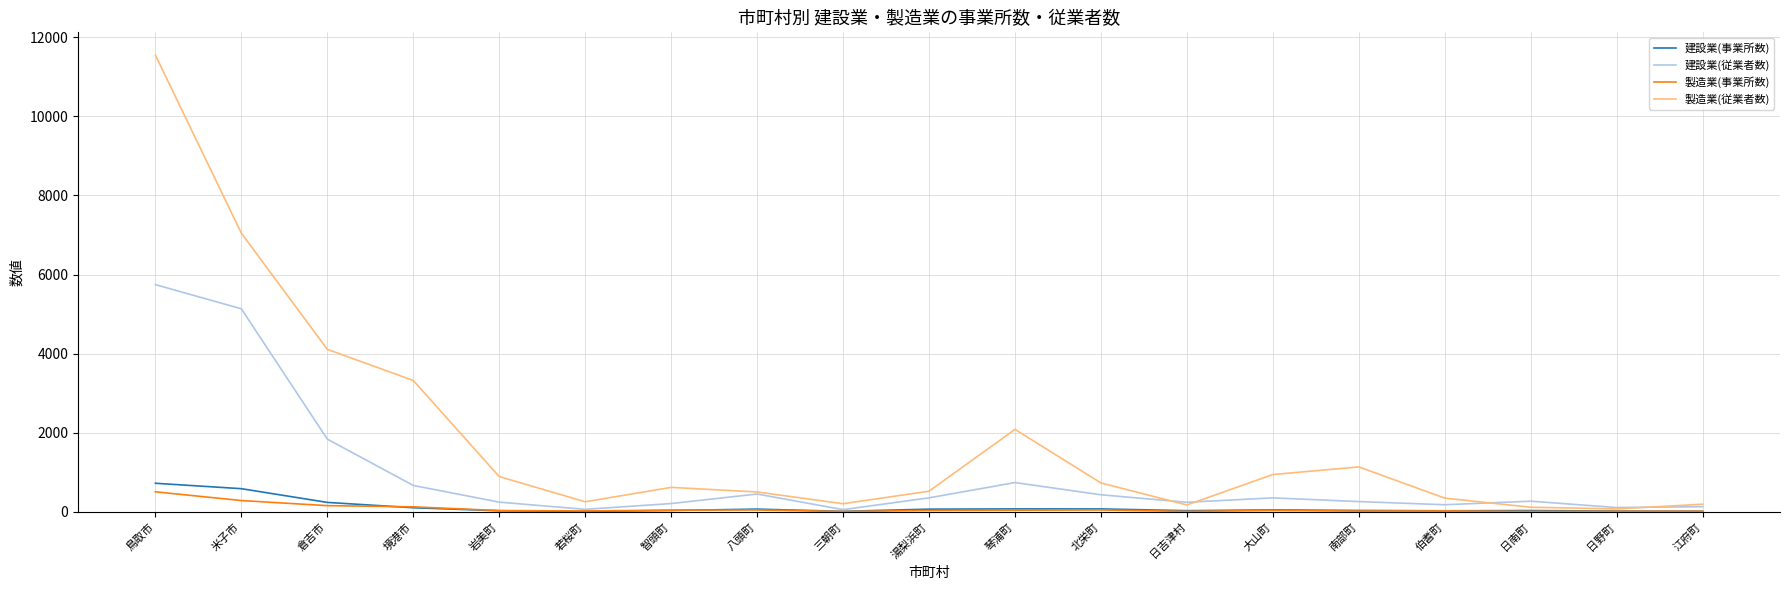

Which category has the highest value across all series?

鳥取市